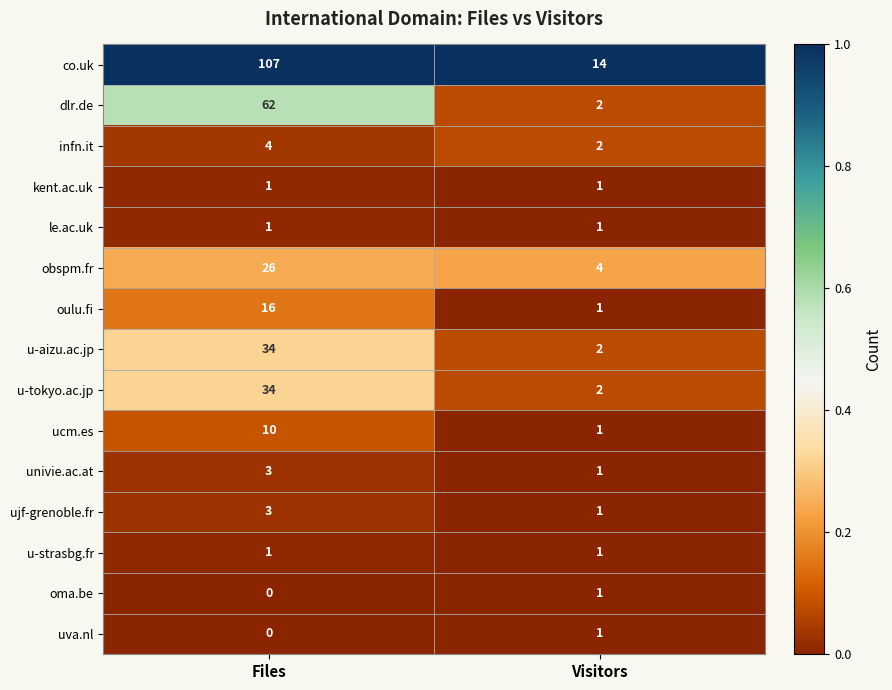

What is the highest value of the univie.ac.at series?

3